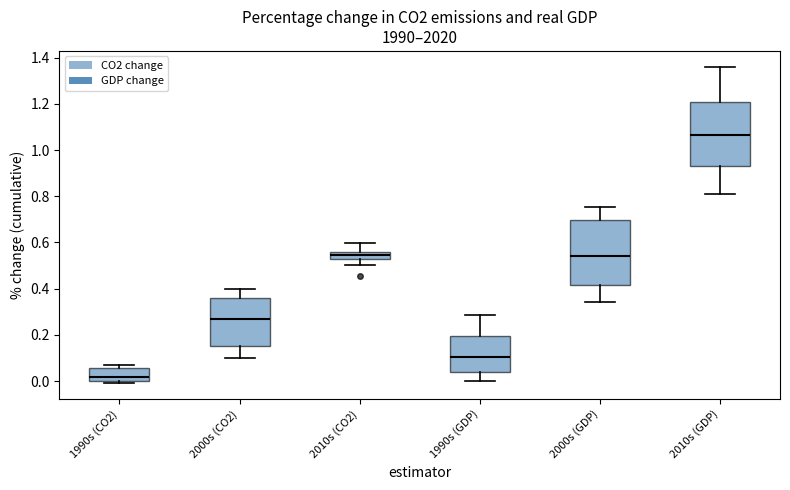

Where is the upper edge of the box for 1990s (CO2) on the y-axis? The values are not printed on the chart, so give them approximately, as read against the axis.

0.06